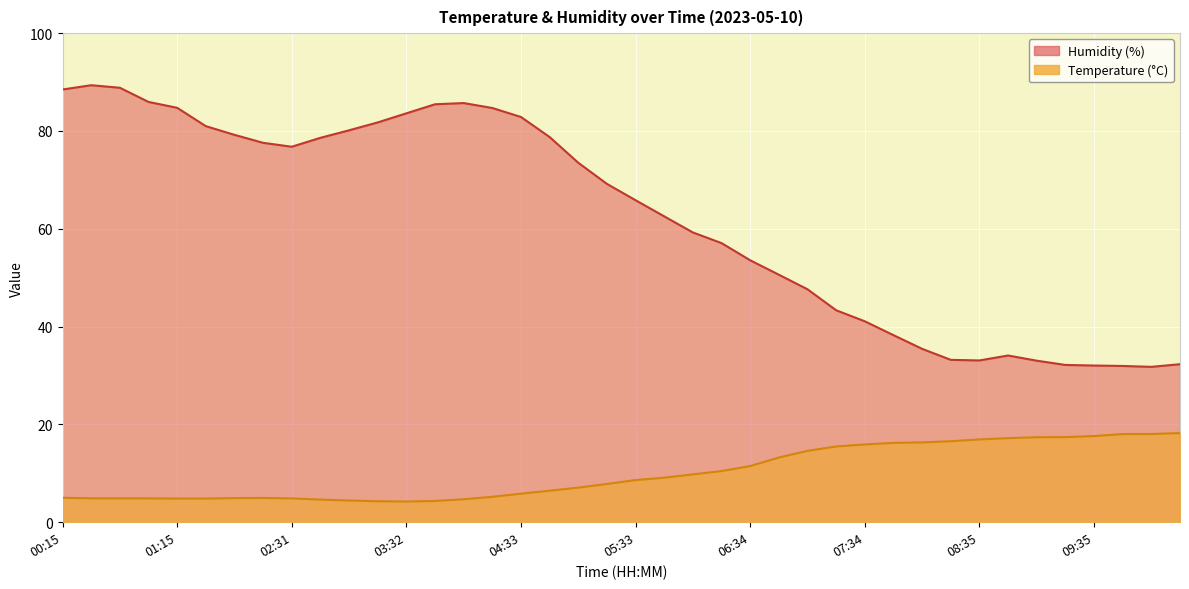

Reading left to right, what are all the values shown in this chart?

Temperature (°C): 5.0	4.9	4.9	4.9	4.8	4.8	4.9	5.0	4.9	4.6	4.4	4.3	4.2	4.3	4.7	5.2	5.8	6.5	7.1	7.8	8.6	9.1	9.8	10.5	11.5	13.2	14.6	15.5	15.9	16.2	16.3	16.6	16.9	17.2	17.4	17.4	17.6	18.0	18.0	18.2
Humidity (%): 88.5	89.4	88.8	85.9	84.7	81.0	79.2	77.6	76.8	78.6	80.1	81.8	83.6	85.5	85.7	84.7	82.9	78.8	73.5	69.2	65.8	62.5	59.2	57.1	53.6	50.6	47.6	43.3	41.1	38.2	35.5	33.2	33.1	34.1	33.0	32.2	32.0	31.9	31.8	32.3